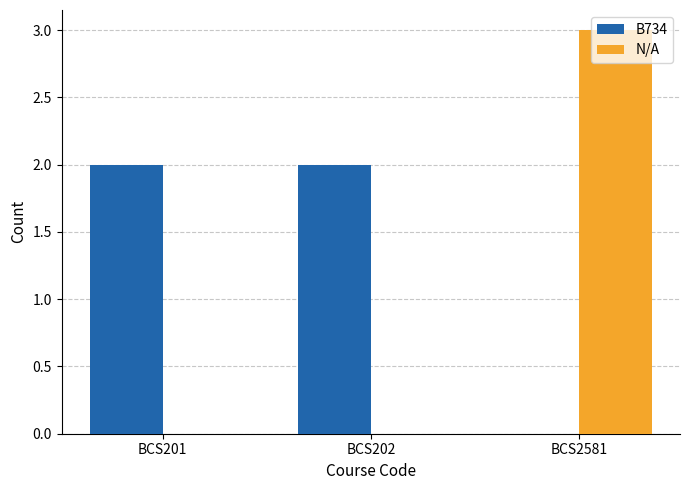

Reading left to right, what are all the values shown in this chart?

B734: 2	2	0
N/A: 0	0	3